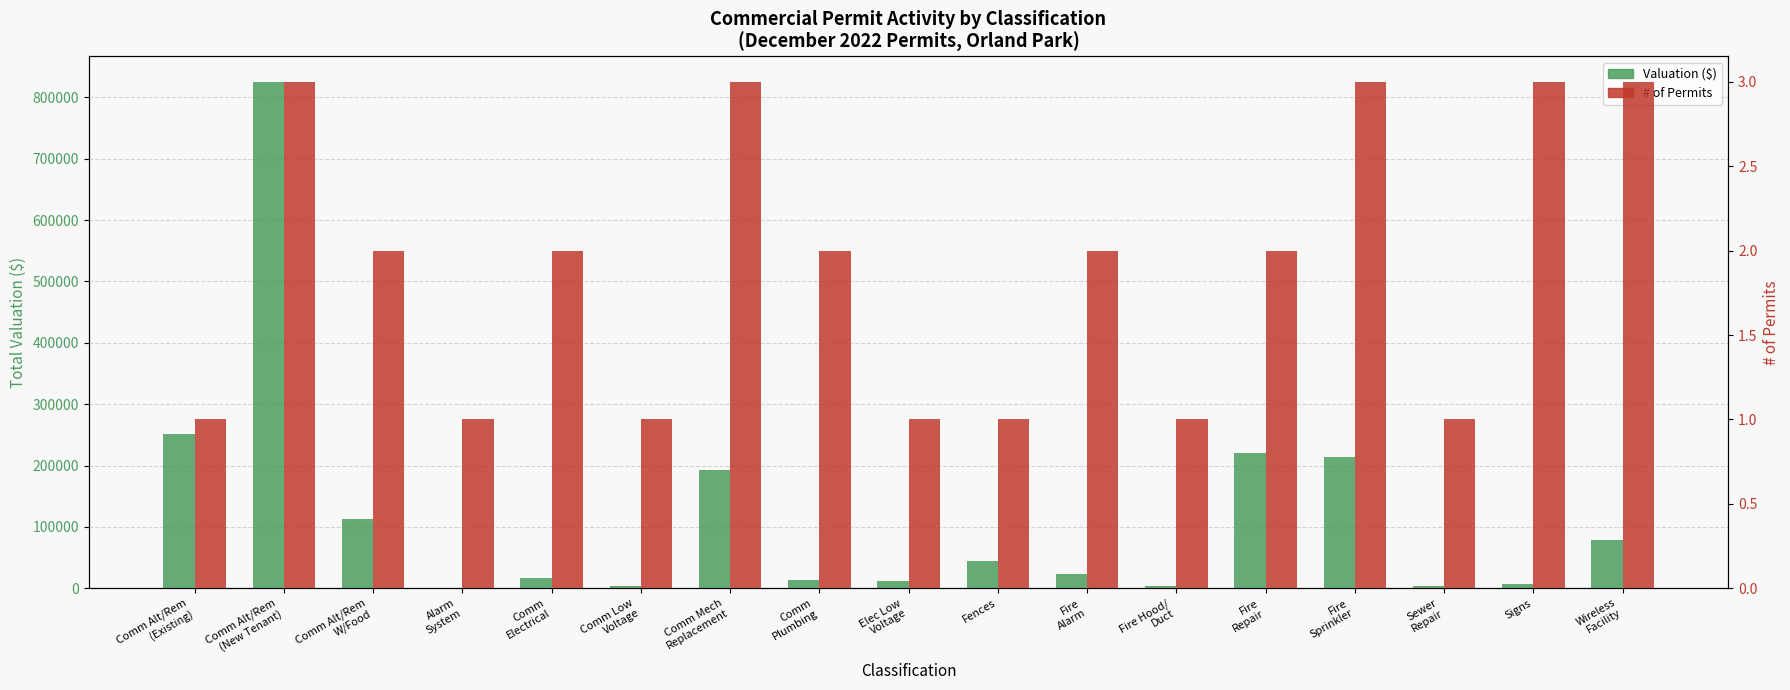

Is it true that # of Permits equals 3 at Wireless
Facility?

True